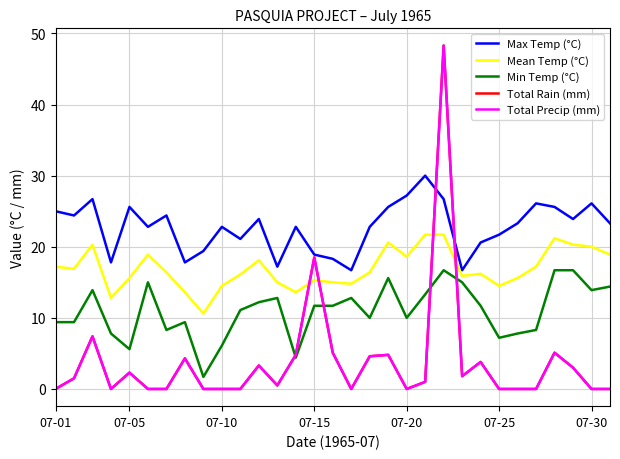

Does the chart have visible grid lines?

Yes